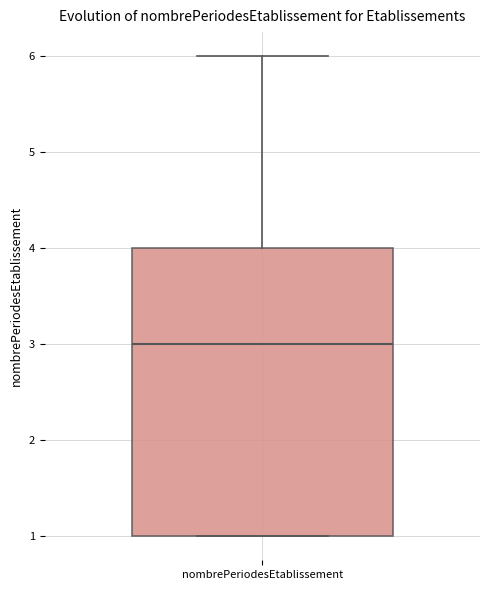

Read this box plot against the y-axis: the position of the median line, the range covered by the box, and the ends of both whiskers. The values are not printed on the chart, so give them approximately, as read against the axis.

median 3, box 1 to 4, whiskers 1 to 6